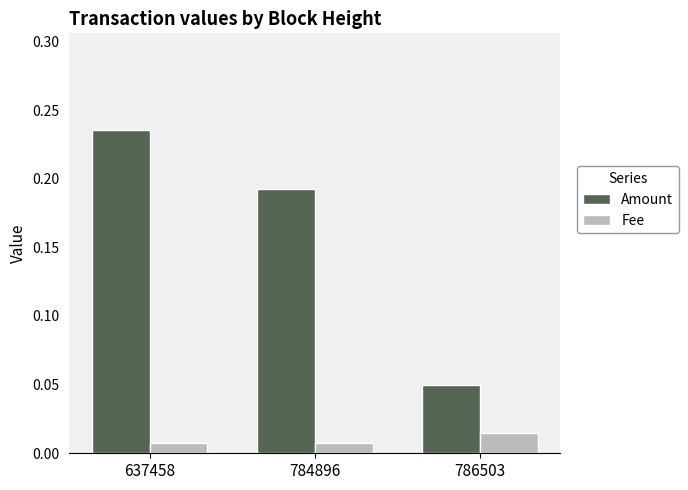

List the labels in order of Amount value, smallest first.

786503, 784896, 637458